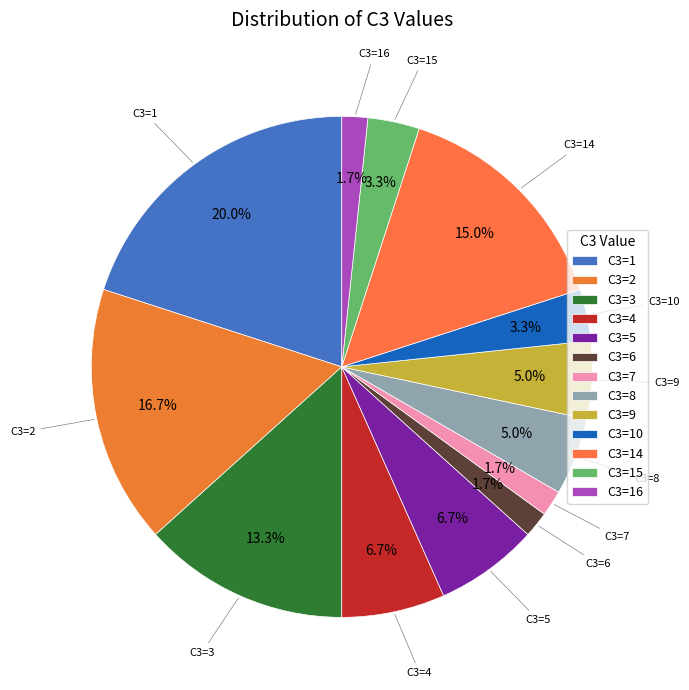

Is there any slice that represents more than half of the pie?

No